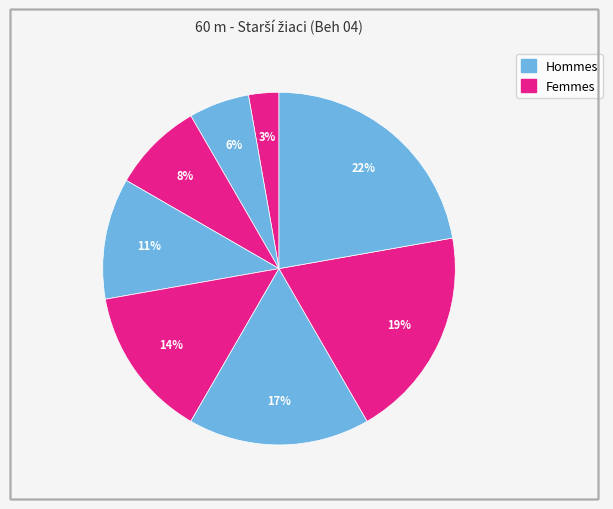

How many segments does this pie chart have?

8